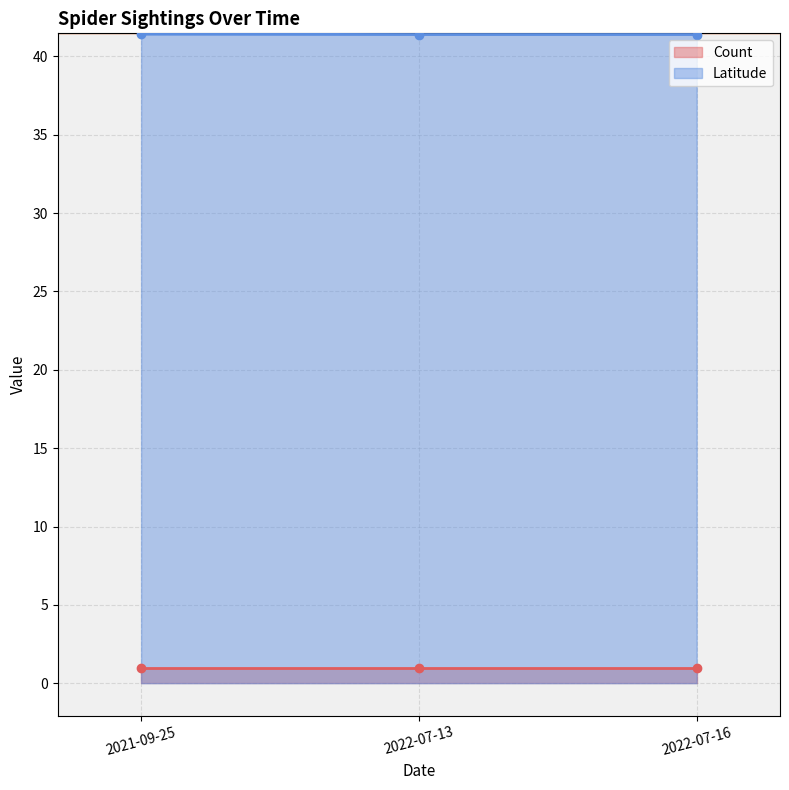

Is it true that Latitude equals 11.2 at 2022-07-13?

False